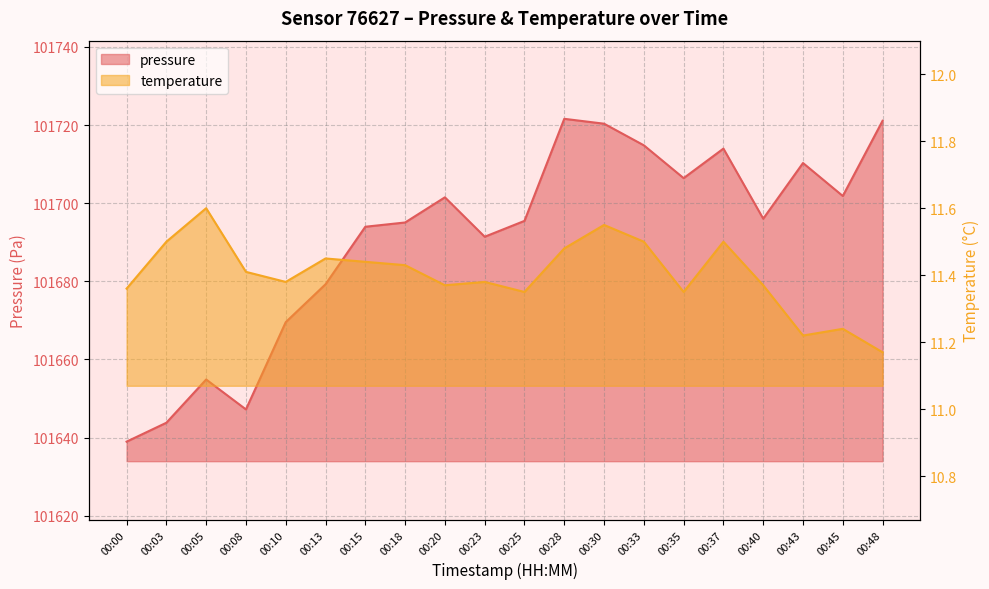

List the series in order of their overall mean, highest first.

pressure, temperature